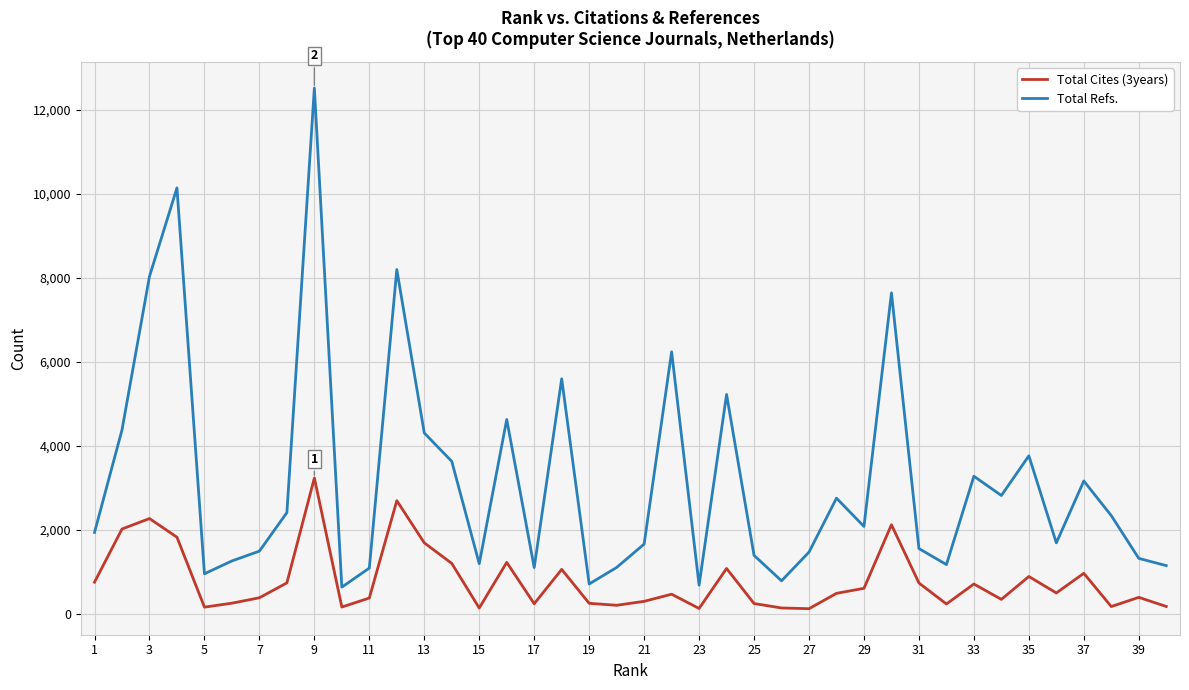

At how many categories does at least one series exceed 5734?

6